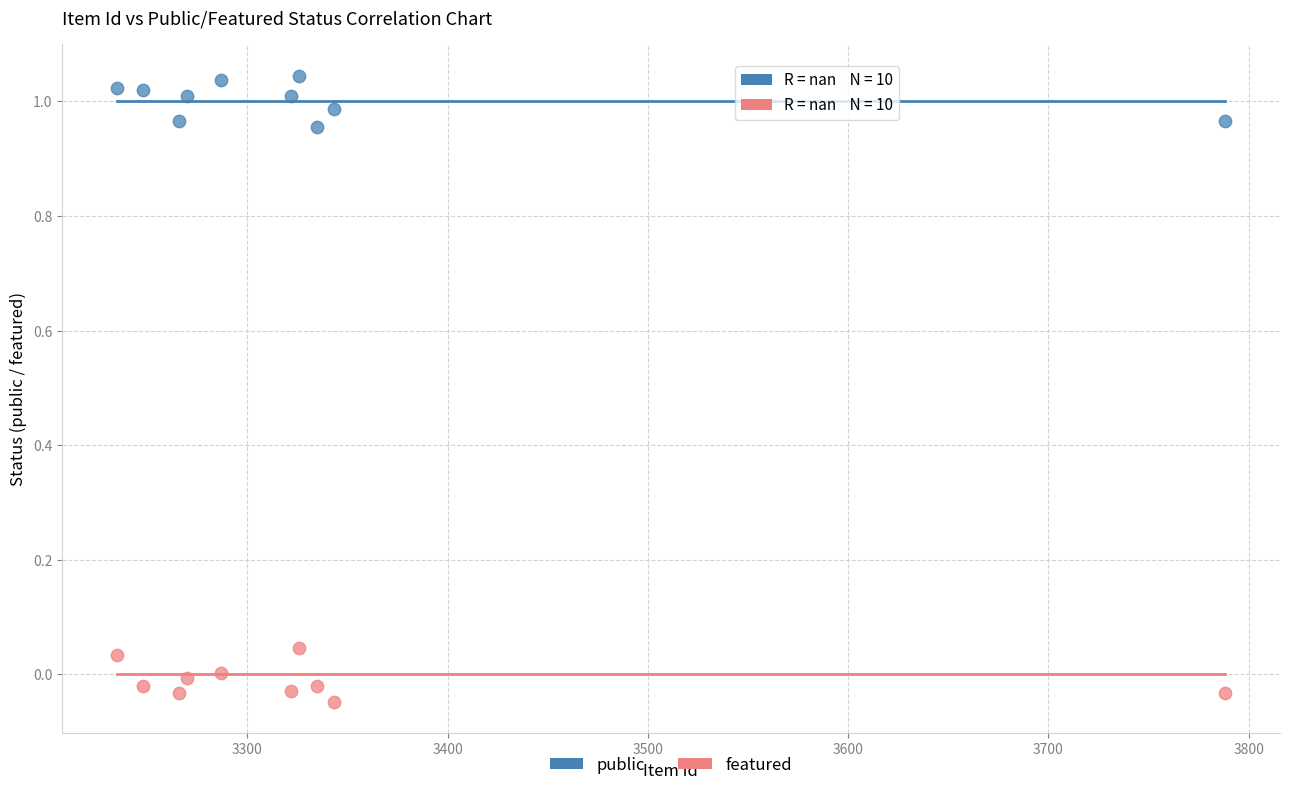

Across all data points, what is the range of X values (max minus min)?

553.0